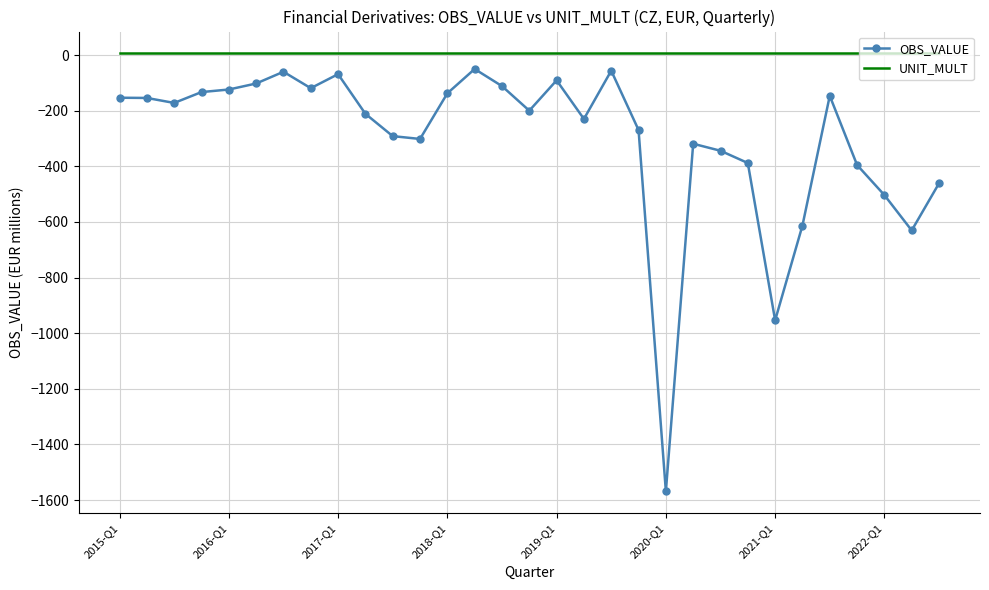

What is the minimum value shown in the chart?

-1568.7